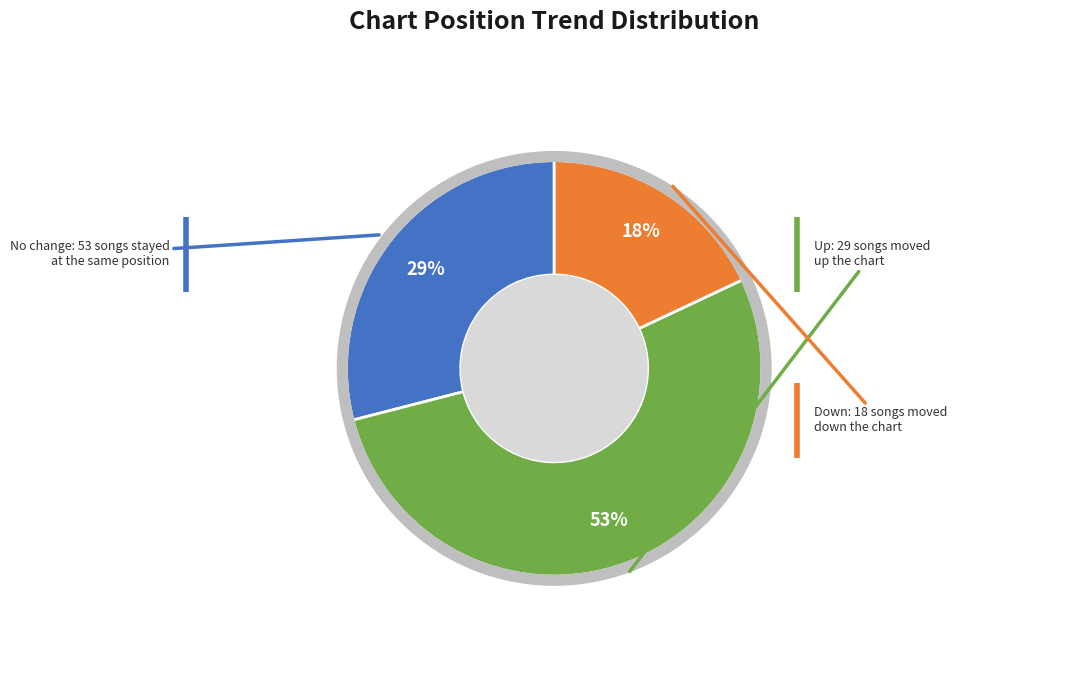

To the nearest percent, what is the difference between the largest and smallest slice percentages?

35%